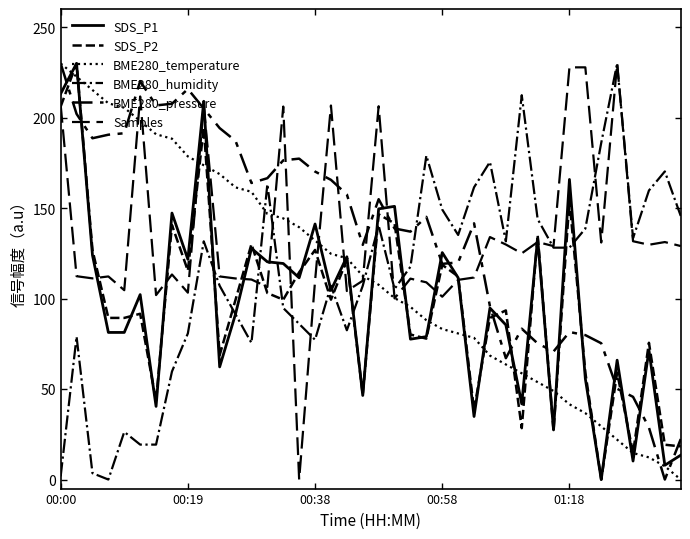

How many values in the SDS_P2 series exceed 99?

20